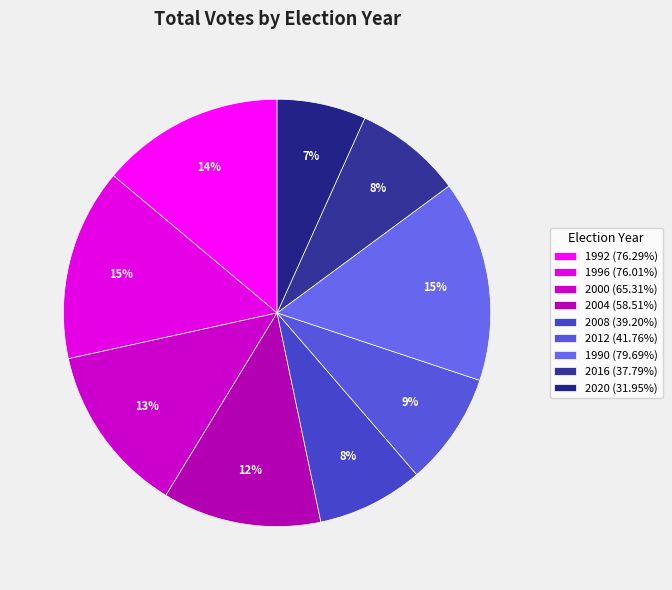

Is there any slice that represents more than half of the pie?

No